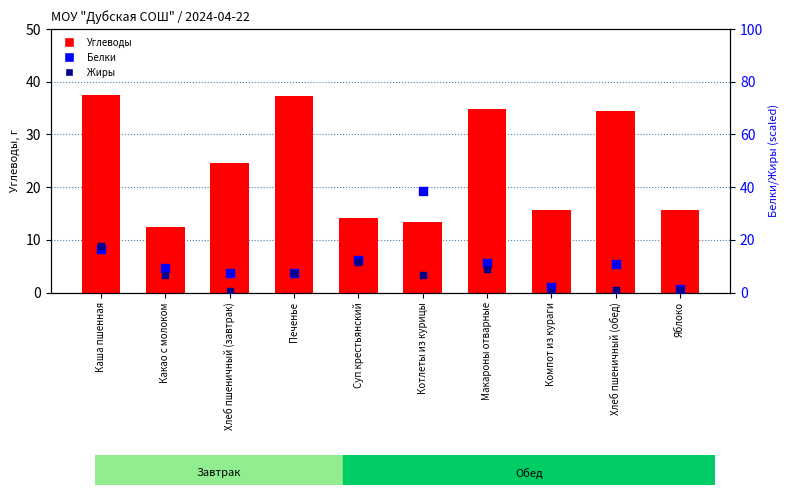

Which series contains the highest Y value?

Белки